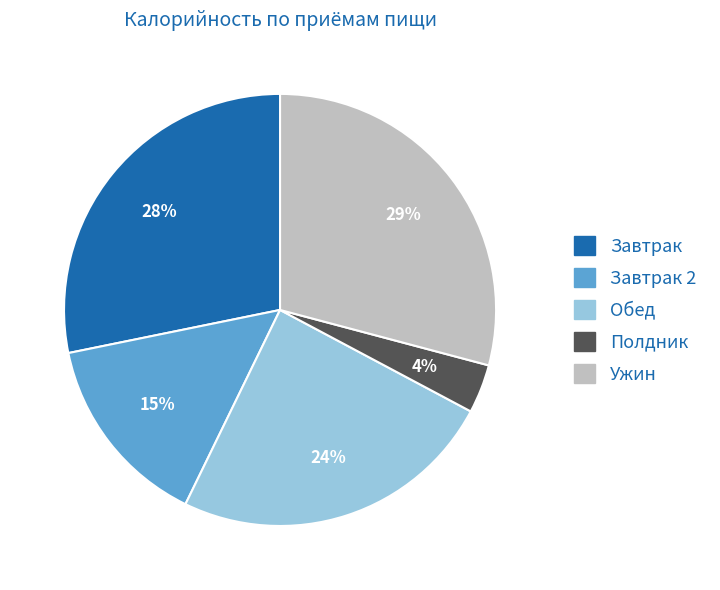

Does any single category account for the majority?

No